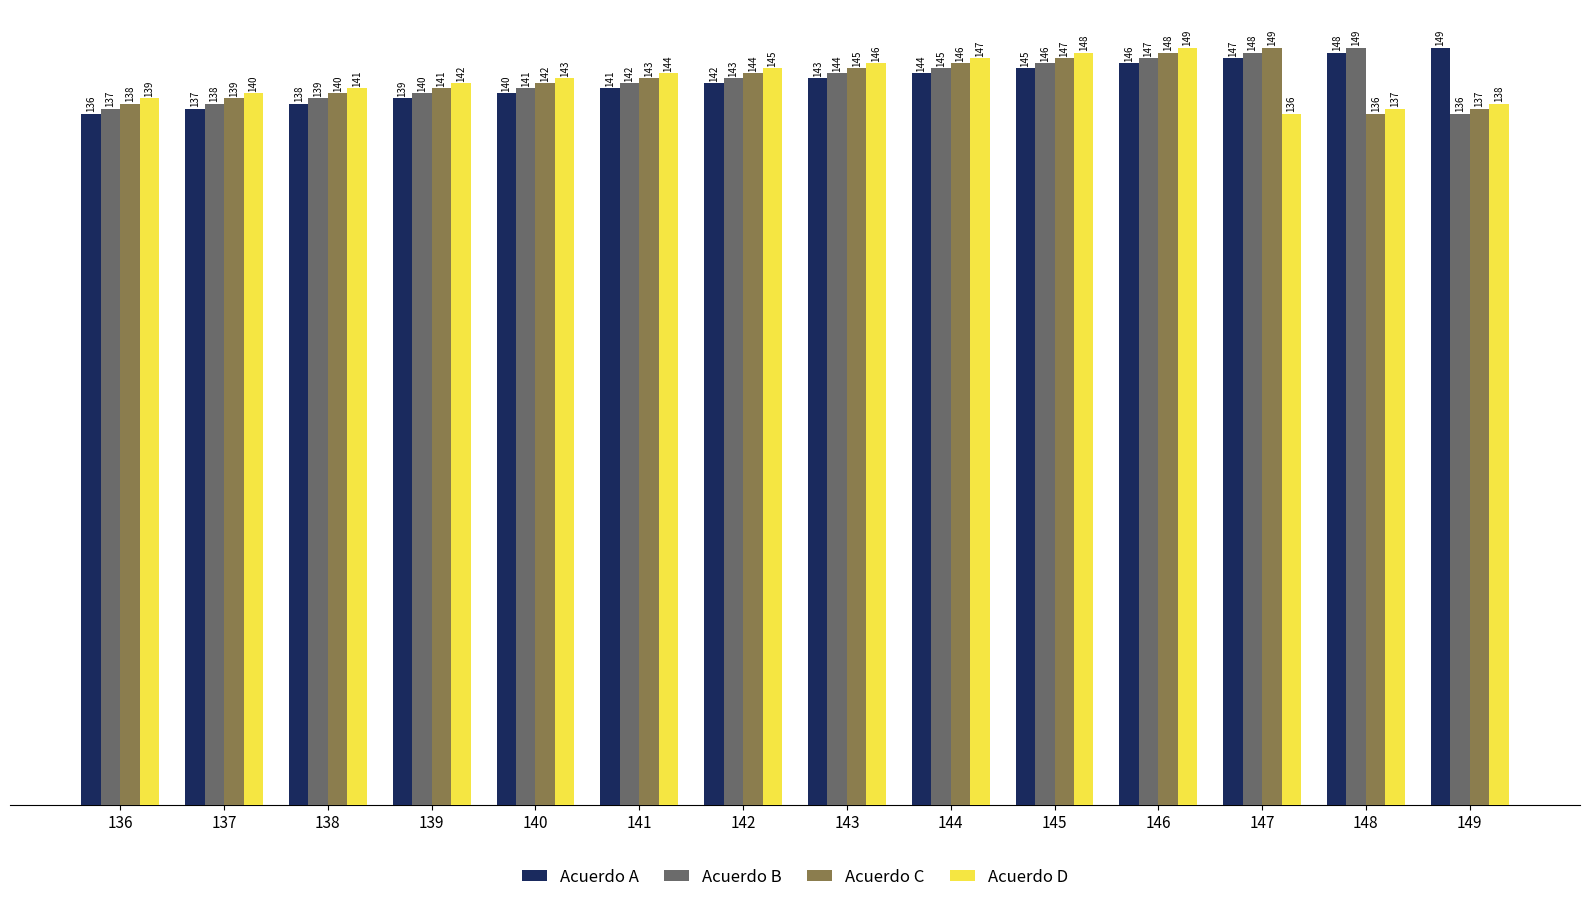

Are the bars grouped side by side (vs. stacked)?

Yes